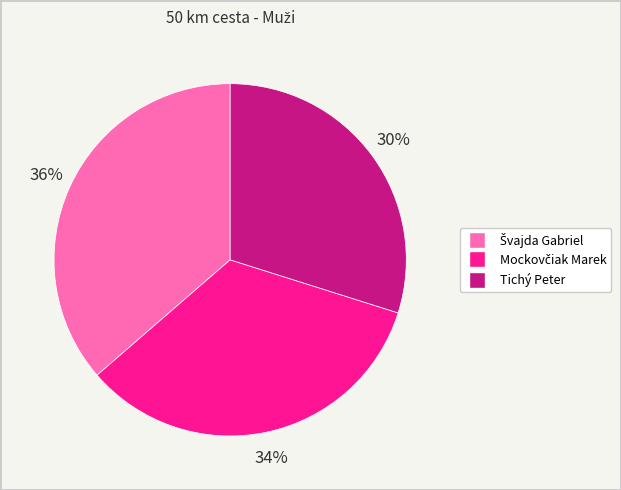

The Tichý Peter slice represents 30% of the pie. True or false?

True